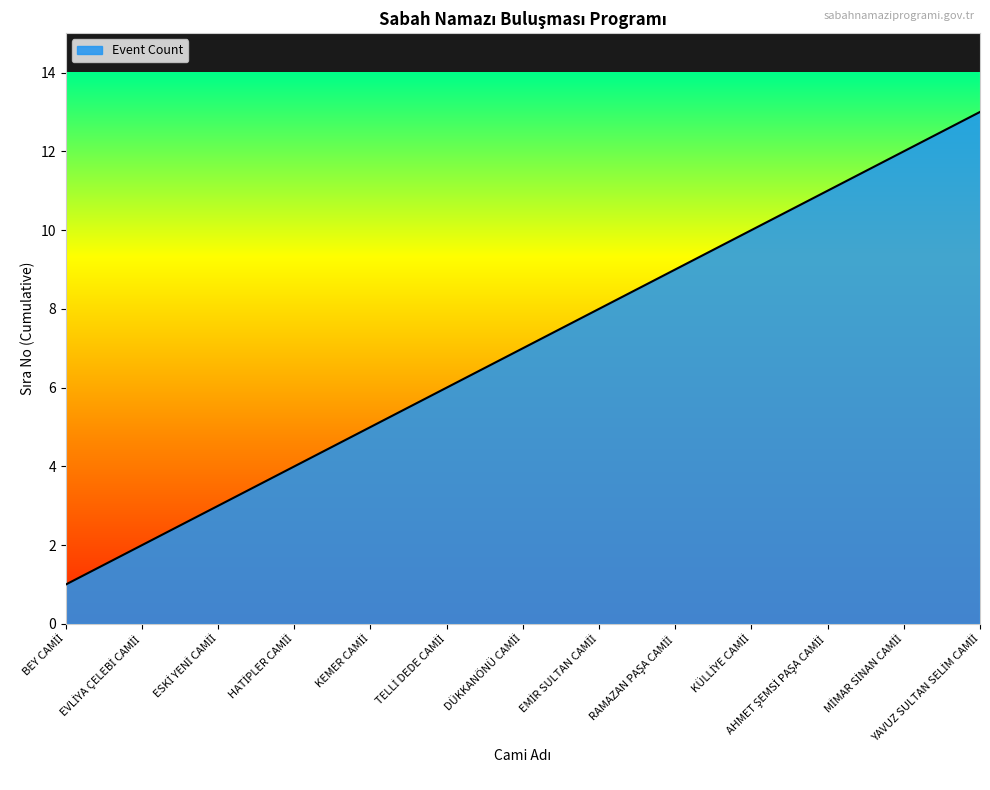

What is the greatest value displayed?

13